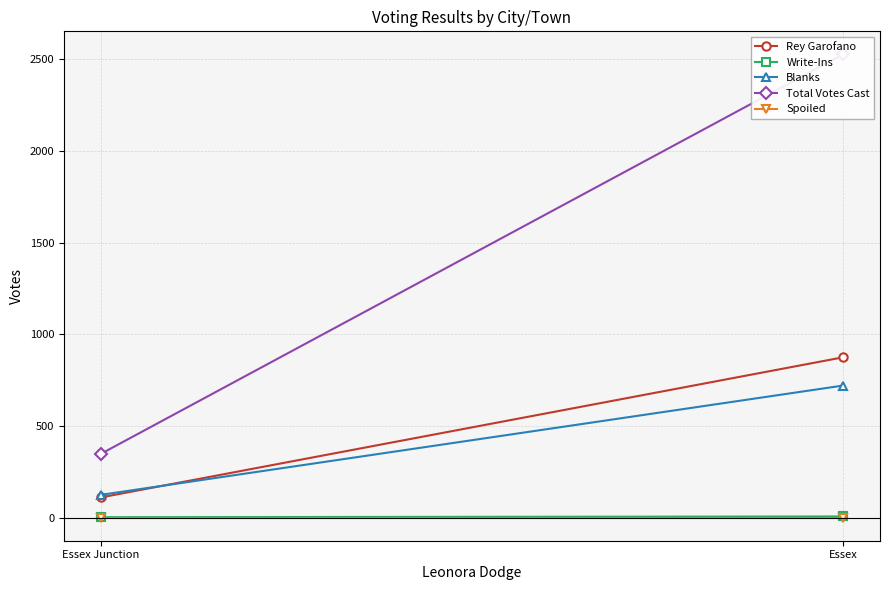

Reading right to left, extract all data points from this chart.

Rey Garofano: 110	874
Write-Ins: 2	6
Blanks: 124	720
Total Votes Cast: 348	2526
Spoiled: 0	0